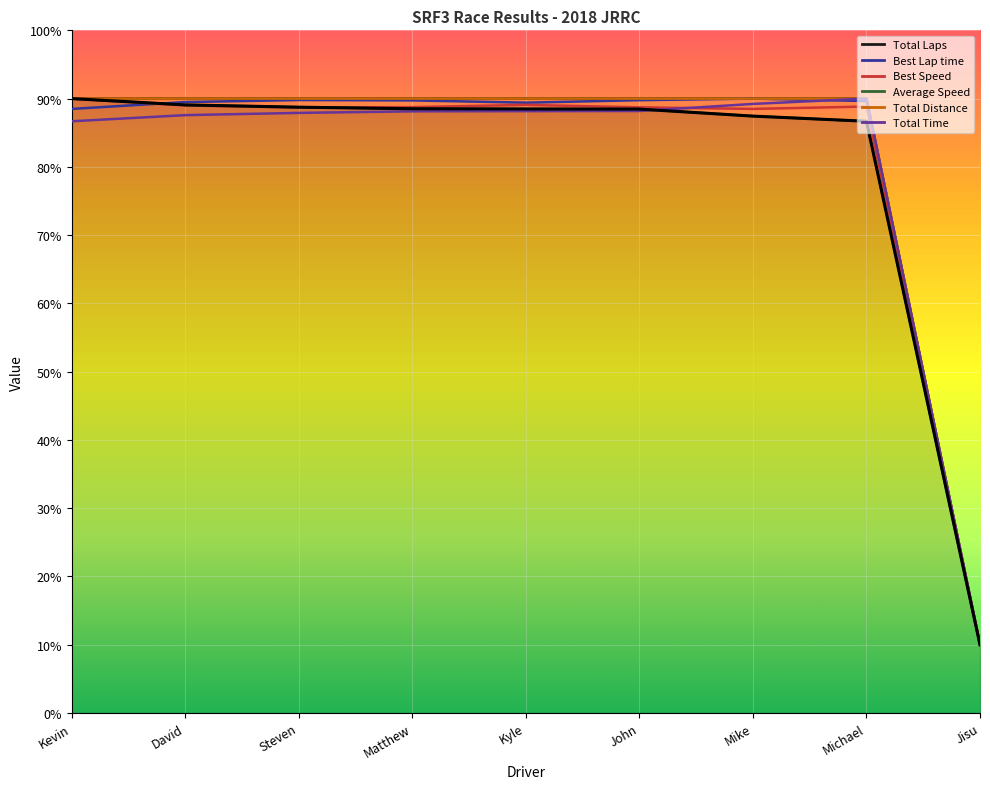

Which series has the widest spread of values?

Total Laps